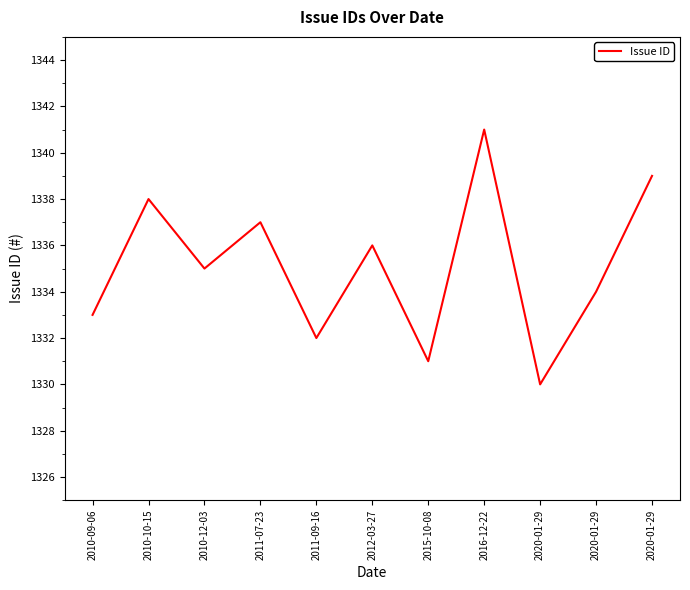

Does the chart display data point markers on the line(s)?

No